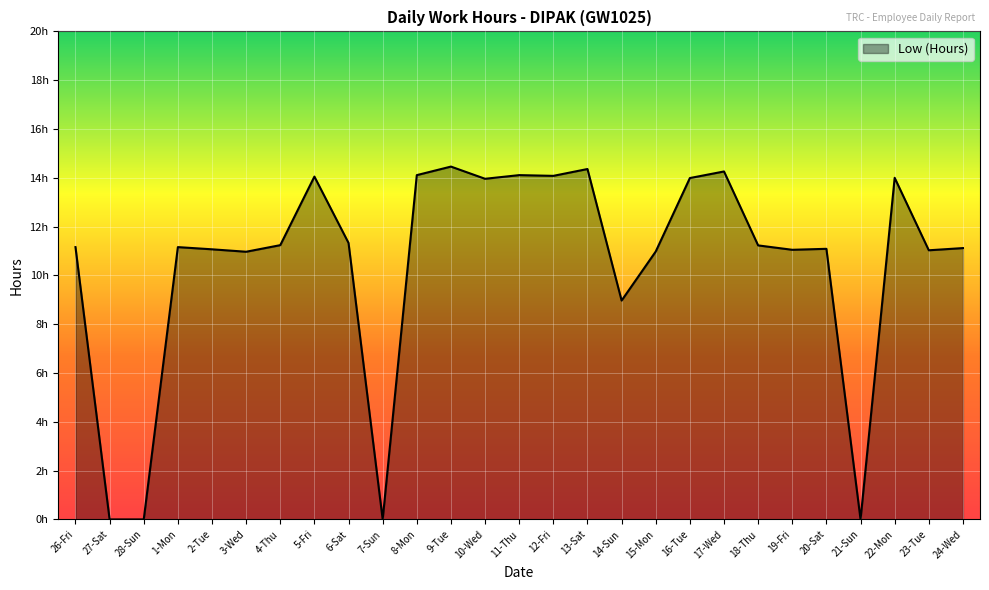

Does the chart display data point markers on the line(s)?

No